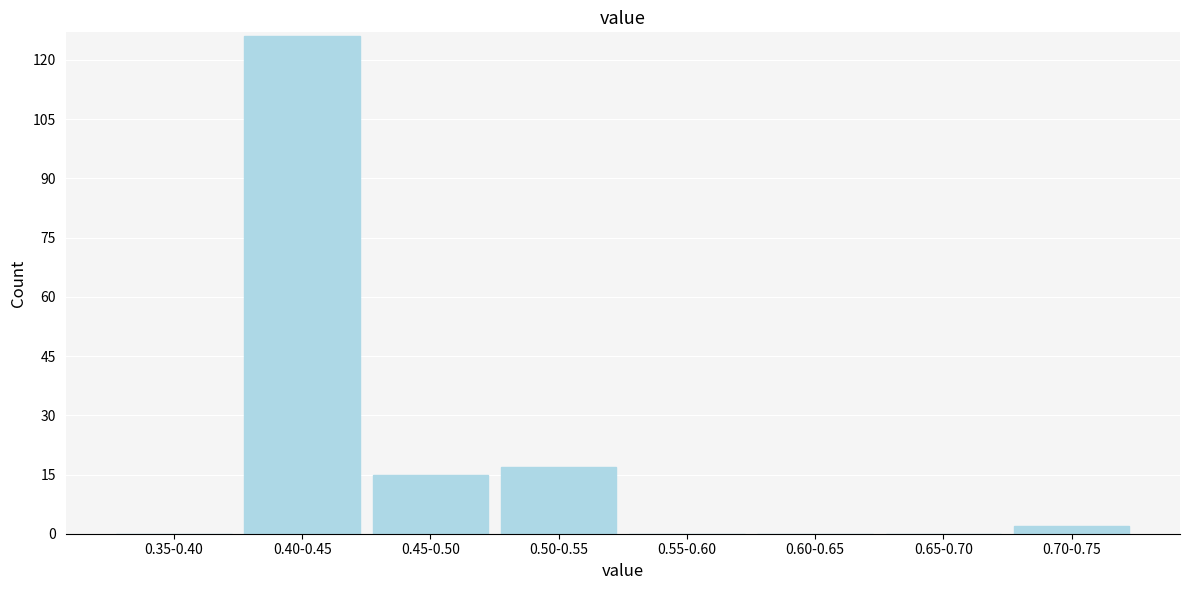

Reading left to right, extract all data points from this chart.

0.35-0.40=0	0.40-0.45=126	0.45-0.50=15	0.50-0.55=17	0.55-0.60=0	0.60-0.65=0	0.65-0.70=0	0.70-0.75=2